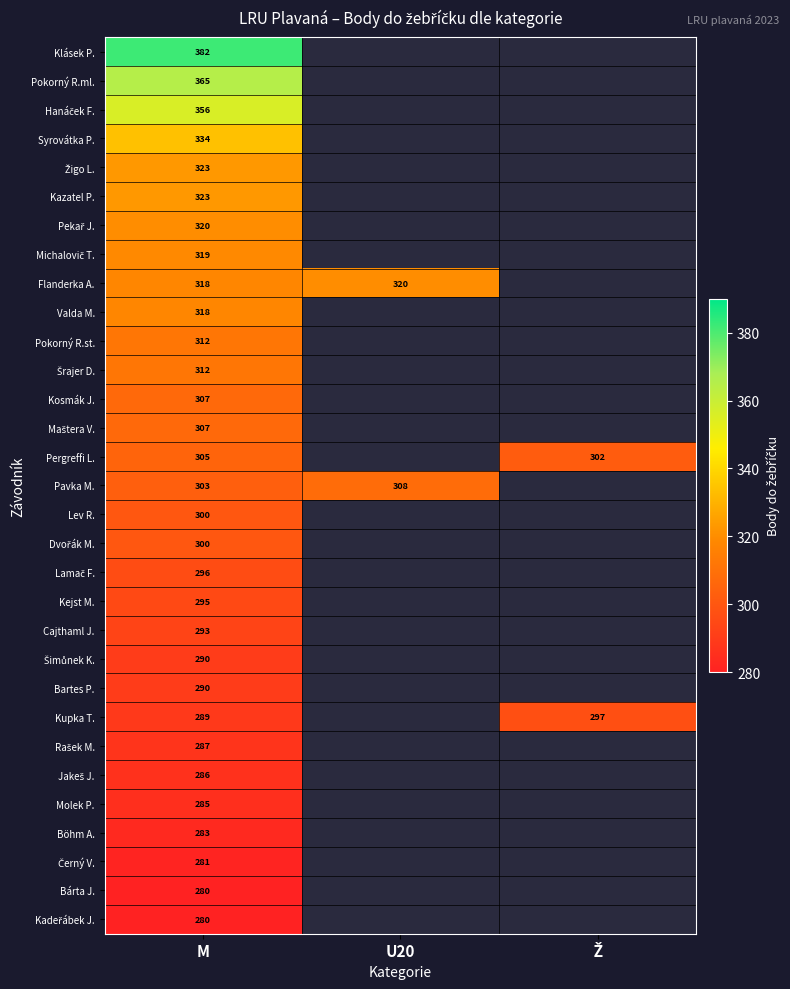

The Kosmák J. series shows 550 at M. True or false?

False